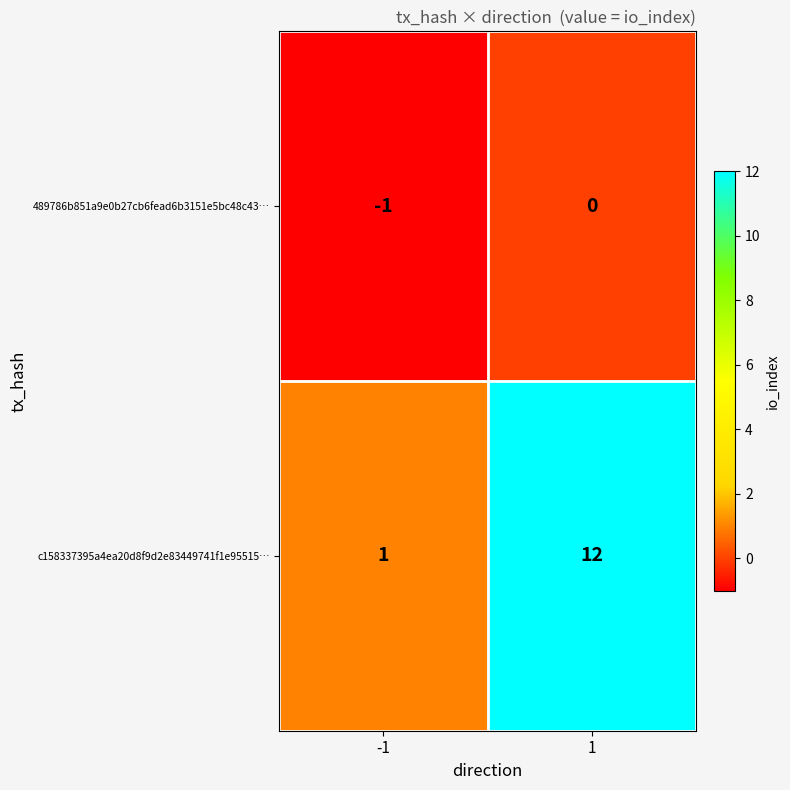

Count the number of categories in the chart.

2